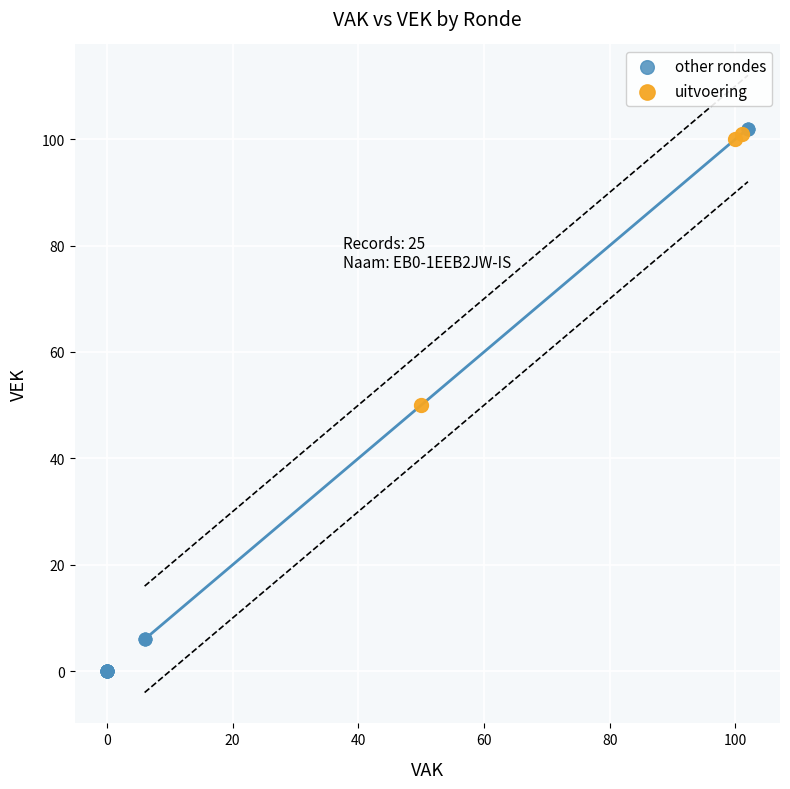

Which series has the widest spread of Y values?

other rondes